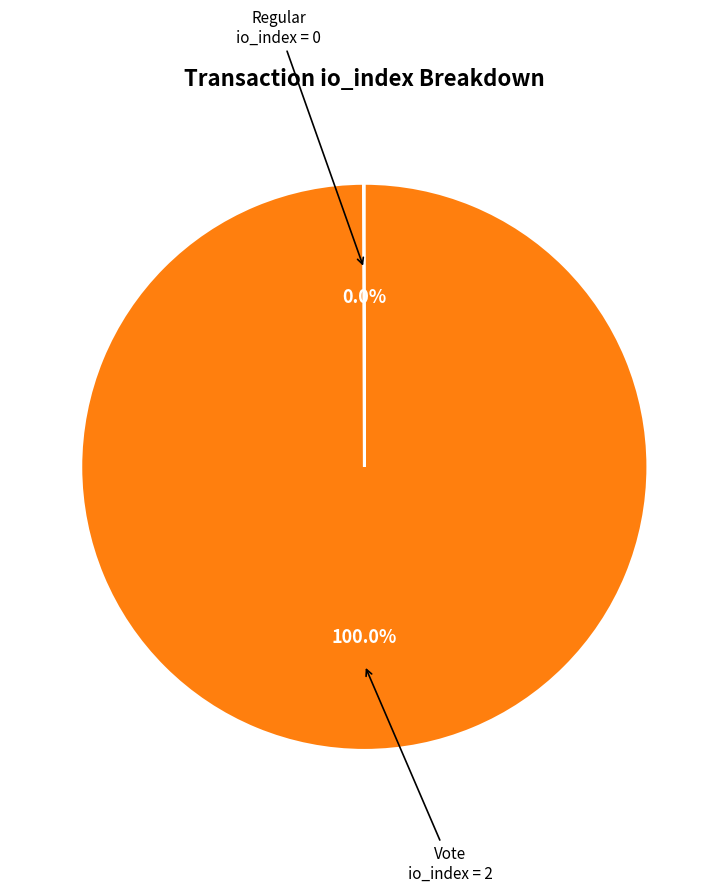

Is there any slice that represents more than half of the pie?

Yes